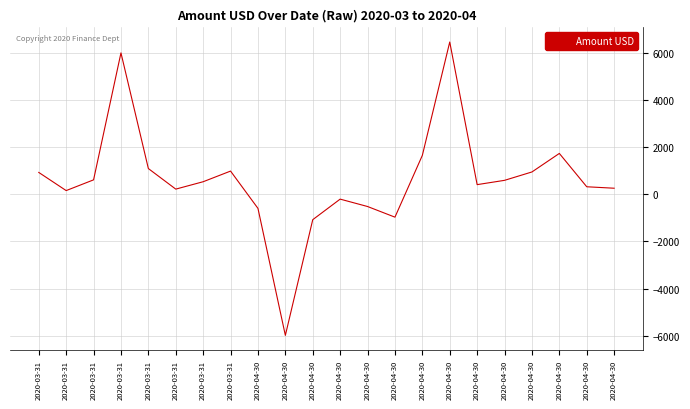

What is the minimum value shown in the chart?

-5985.1